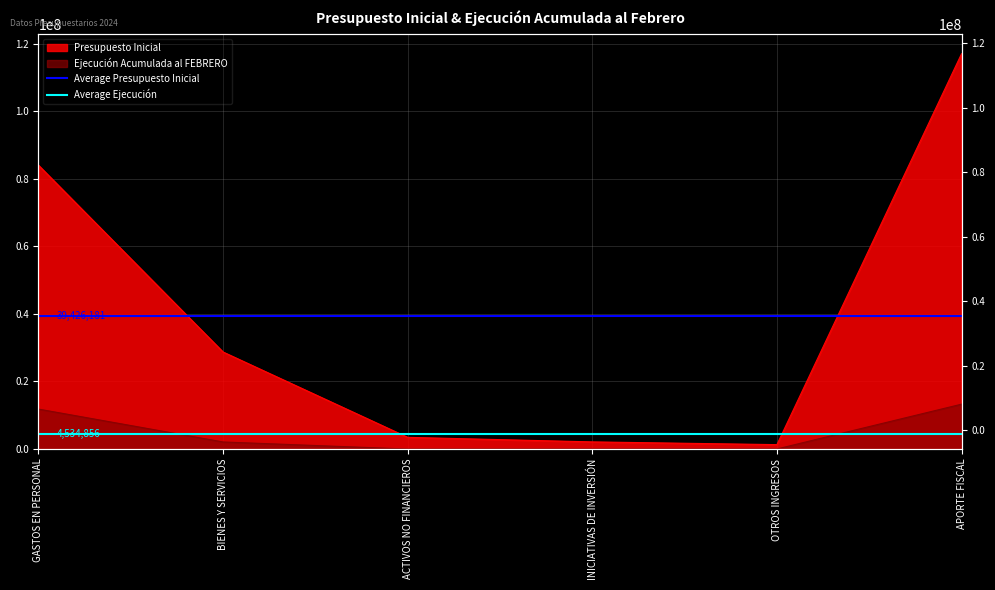

What is the sum of the Average Ejecución values at BIENES Y SERVICIOS and GASTOS EN PERSONAL?

9069712.3